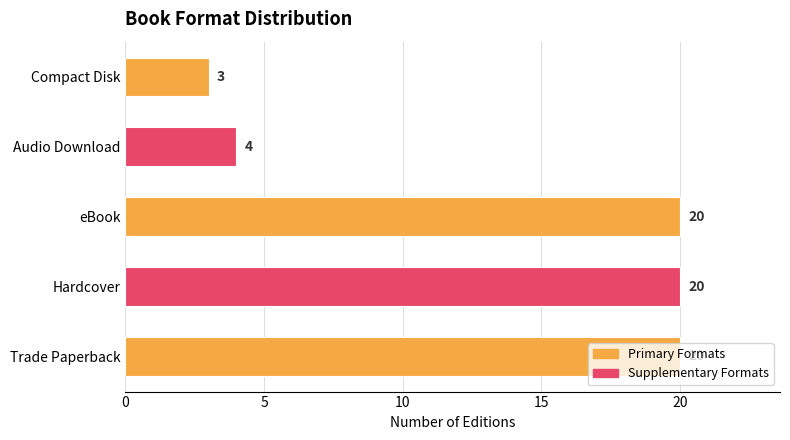

What is the difference between the maximum and second lowest values?

16